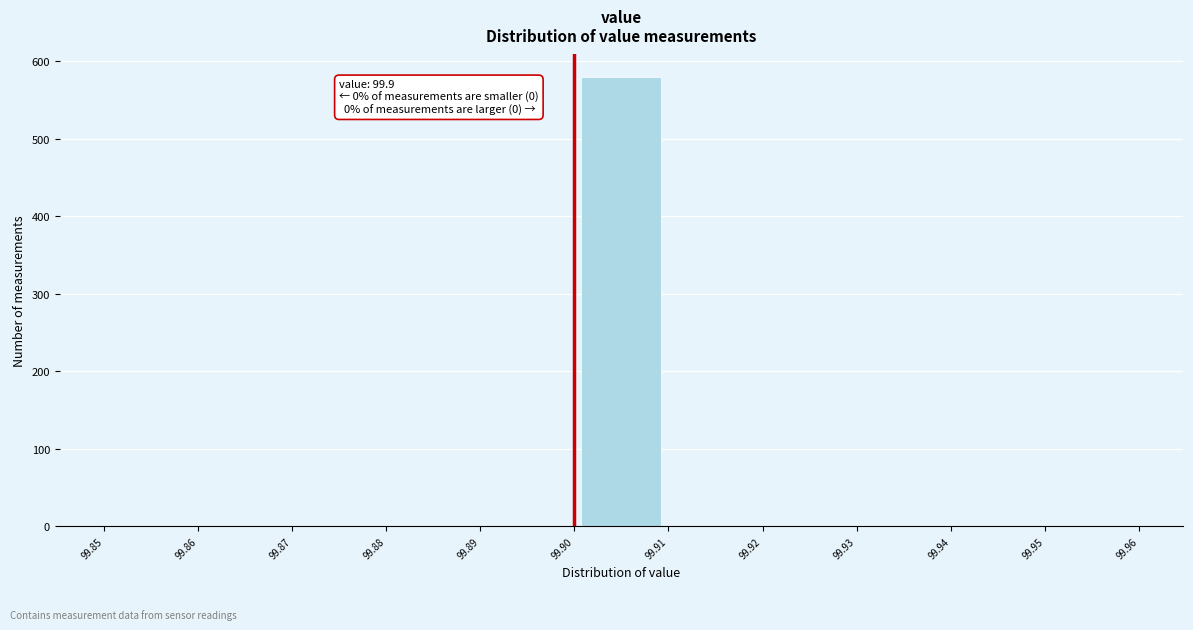

Over which range of the x-axis is the bar tallest?

99.90 to 99.91